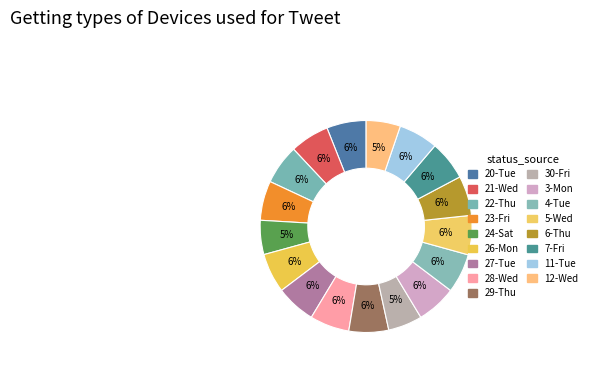

What is the ratio of the value at 30-Fri to the value at 26-Mon?

0.9